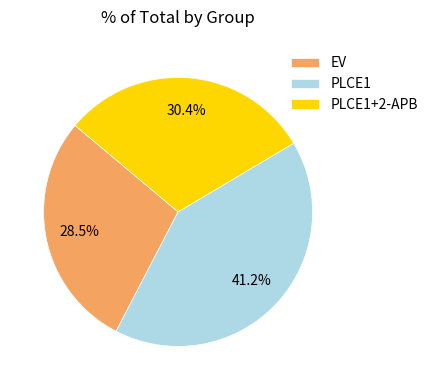

What percentage do EV and PLCE1 together represent?

69.6%